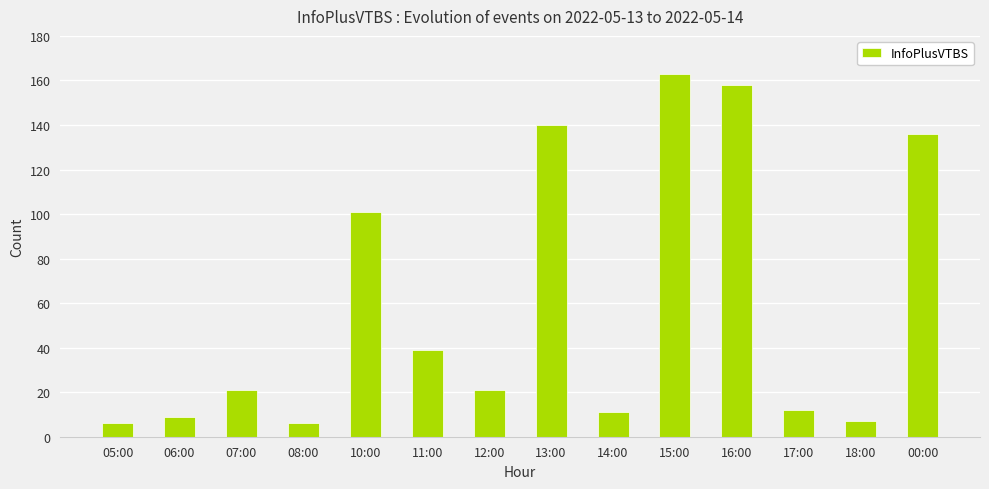

At which label is the value closest to 84?

10:00